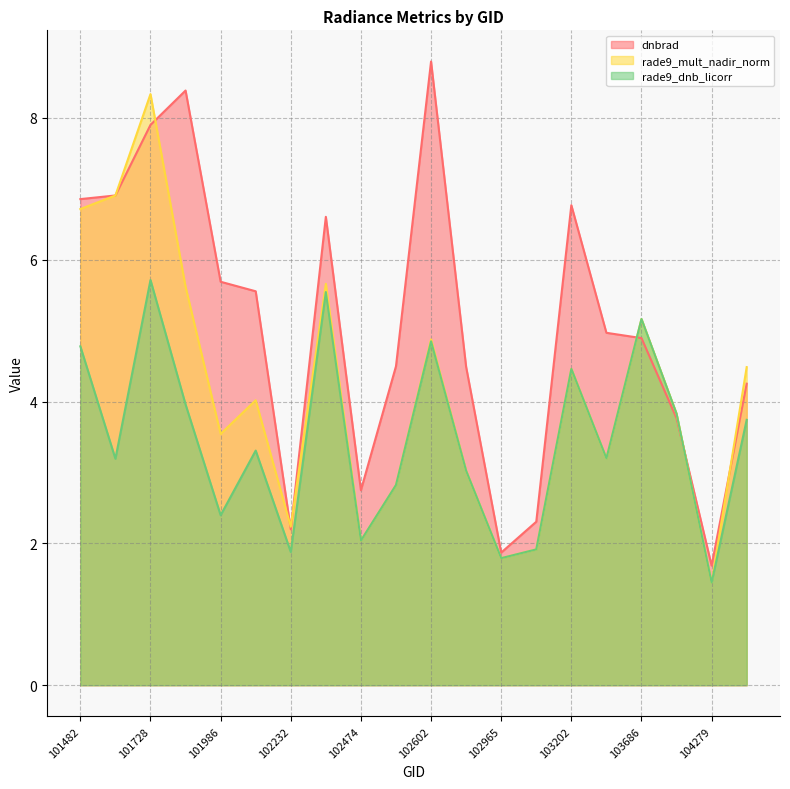

What is the value of the dnbrad point at the 1st from the left?

6.9